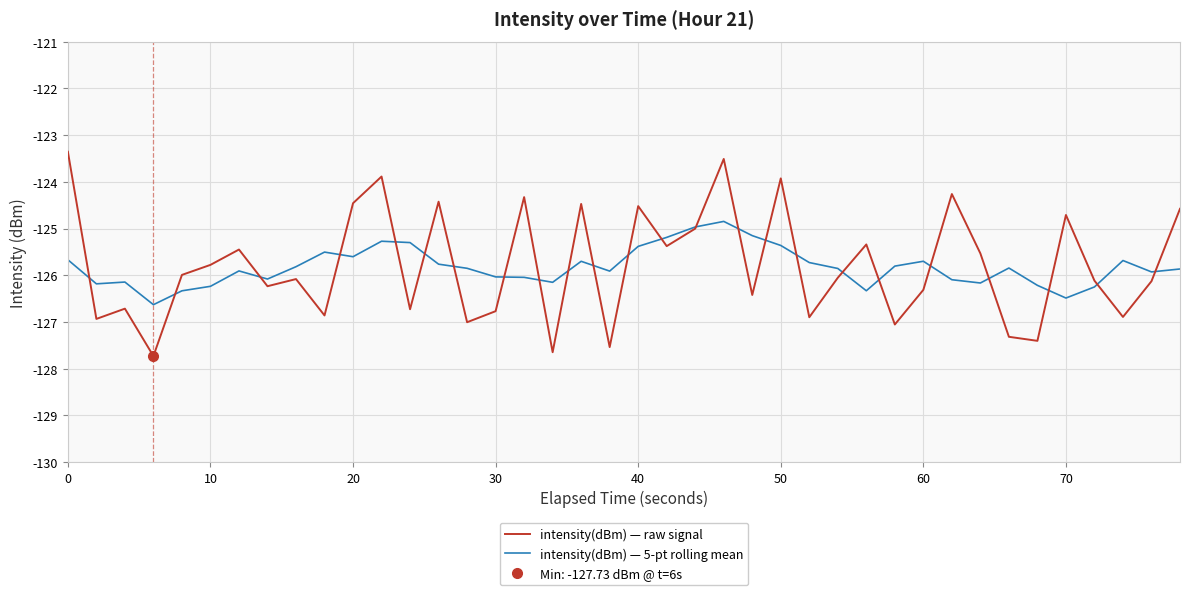

How many lines are shown in the chart?

2